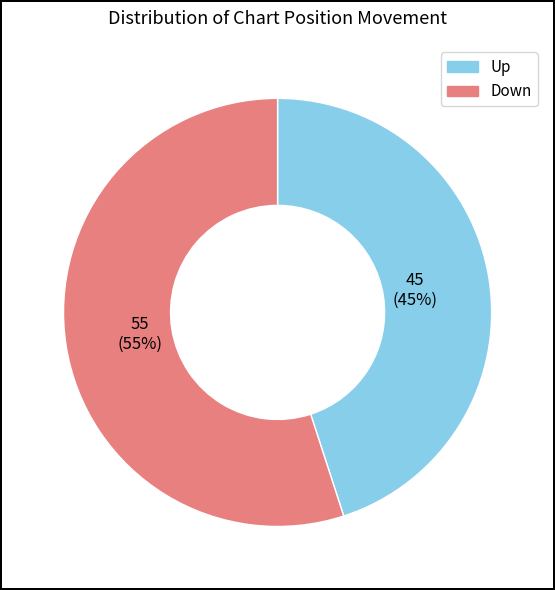

To the nearest percent, what is the difference between the largest and smallest slice percentages?

10%